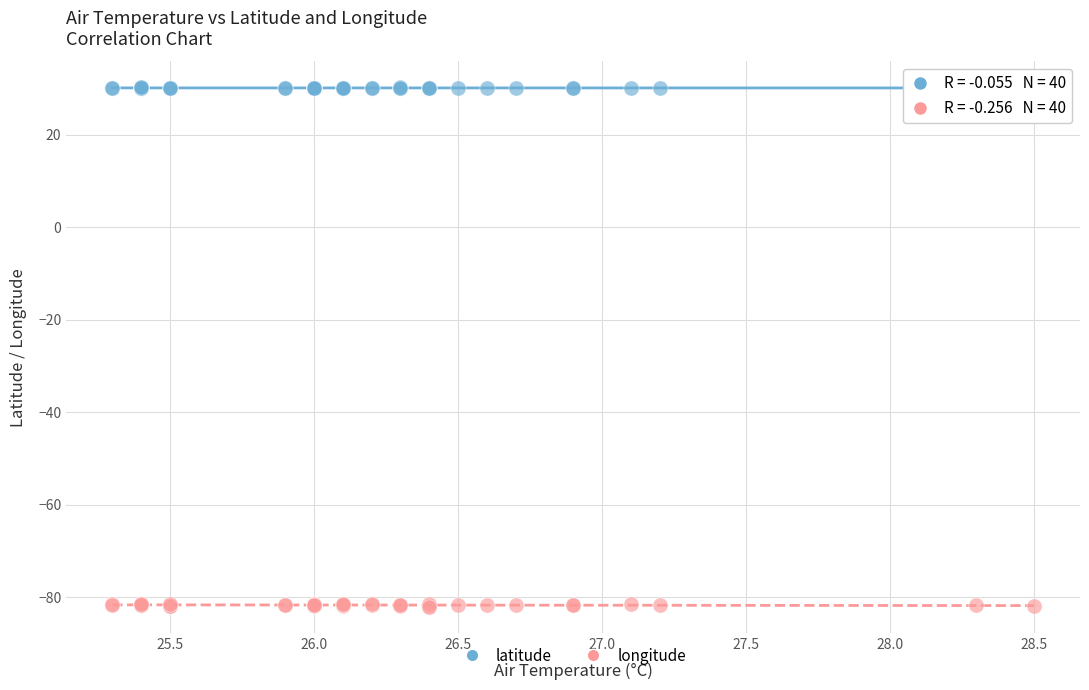

What is the X range (max minus min) for the scatter plot?

3.2